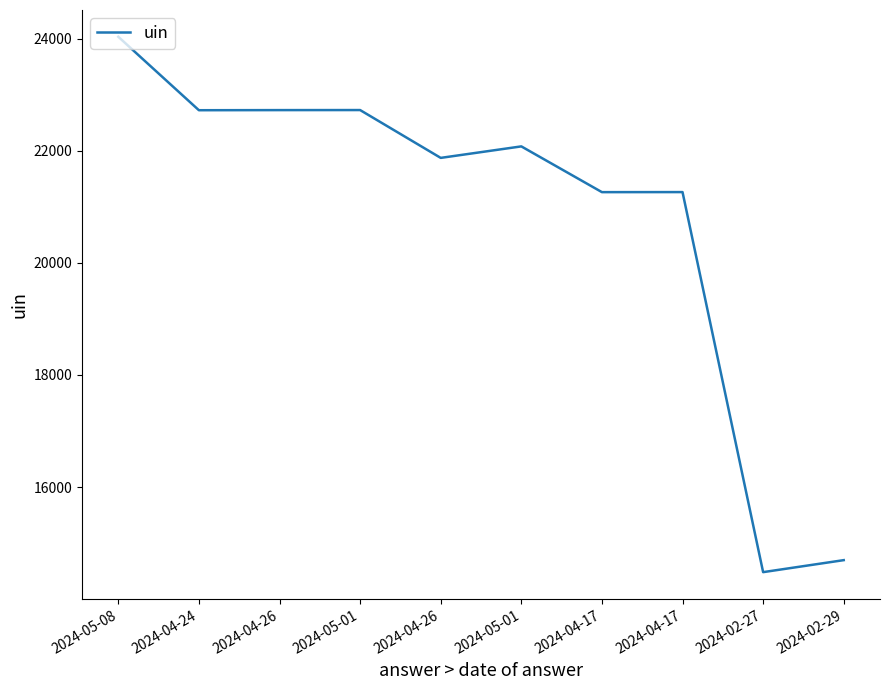

How many interior local valleys (lower than both neighbors) does the data have?

4